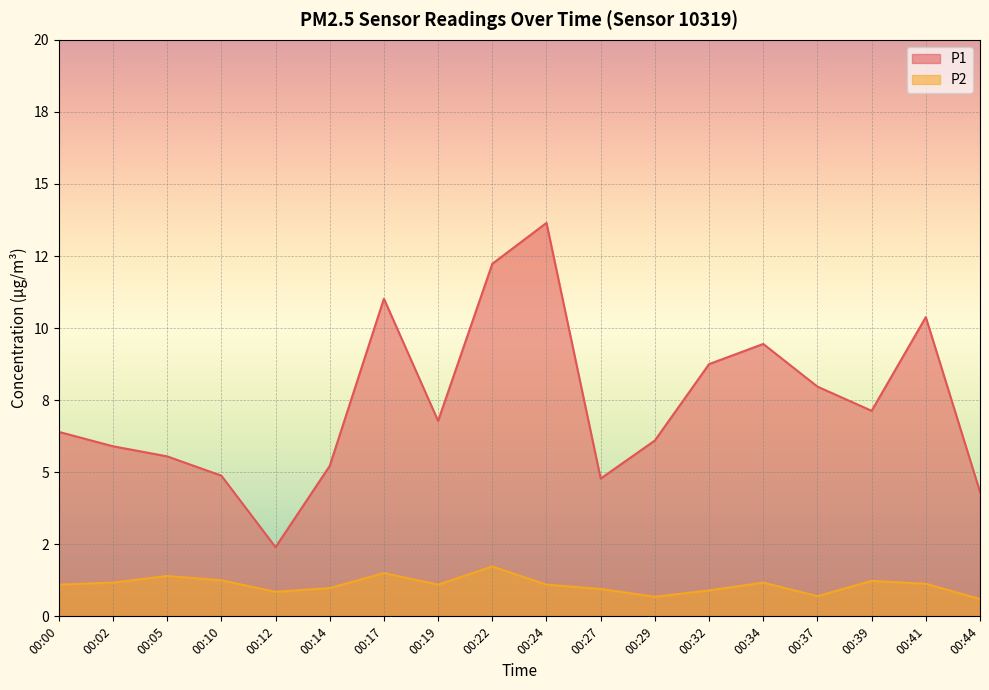

Reading left to right, extract all data points from this chart.

P1: 00:00=6.4	00:02=5.9	00:05=5.5	00:10=4.9	00:12=2.4	00:14=5.2	00:17=11.0	00:19=6.8	00:22=12.2	00:24=13.7	00:27=4.8	00:29=6.1	00:32=8.8	00:34=9.4	00:37=8.0	00:39=7.1	00:41=10.4	00:44=4.3
P2: 00:00=1.1	00:02=1.2	00:05=1.4	00:10=1.2	00:12=0.8	00:14=1.0	00:17=1.5	00:19=1.1	00:22=1.7	00:24=1.1	00:27=0.9	00:29=0.7	00:32=0.9	00:34=1.2	00:37=0.7	00:39=1.2	00:41=1.1	00:44=0.6